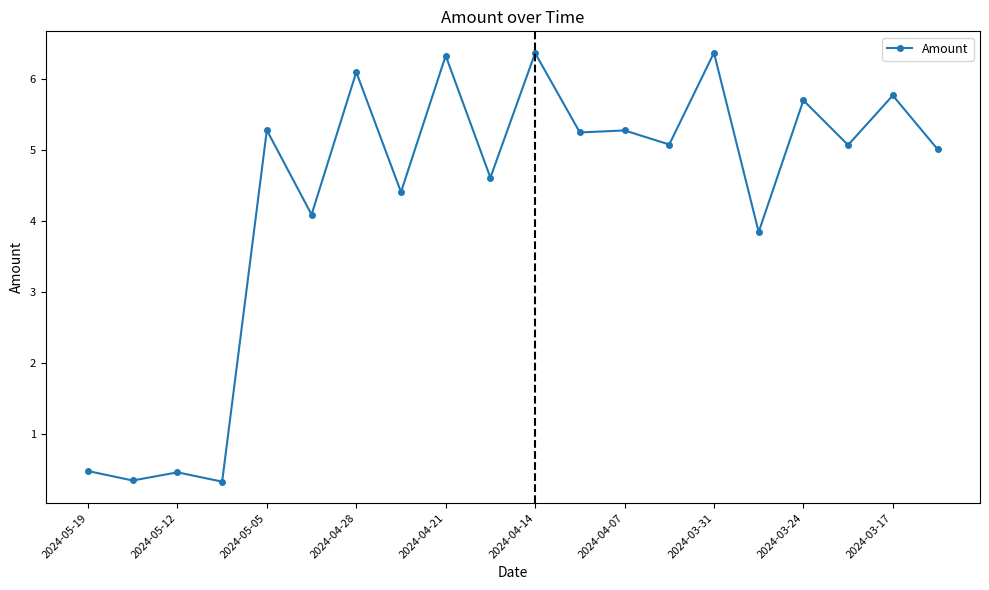

What is the value of the 3rd point from the left?

0.5